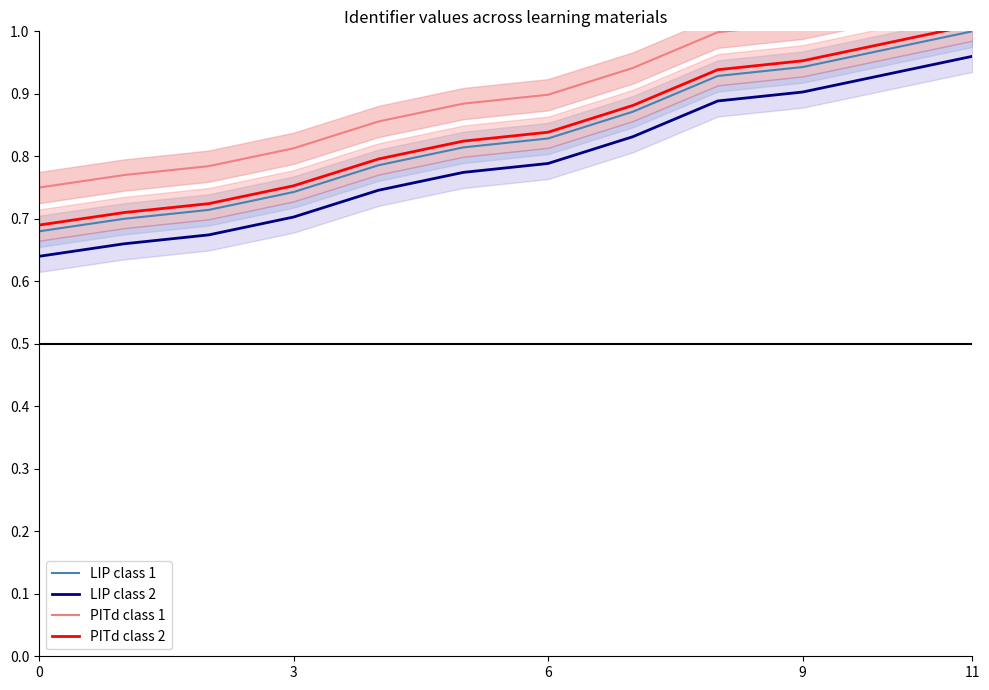

Is it true that LIP class 1 equals 0.9 at 7?

True